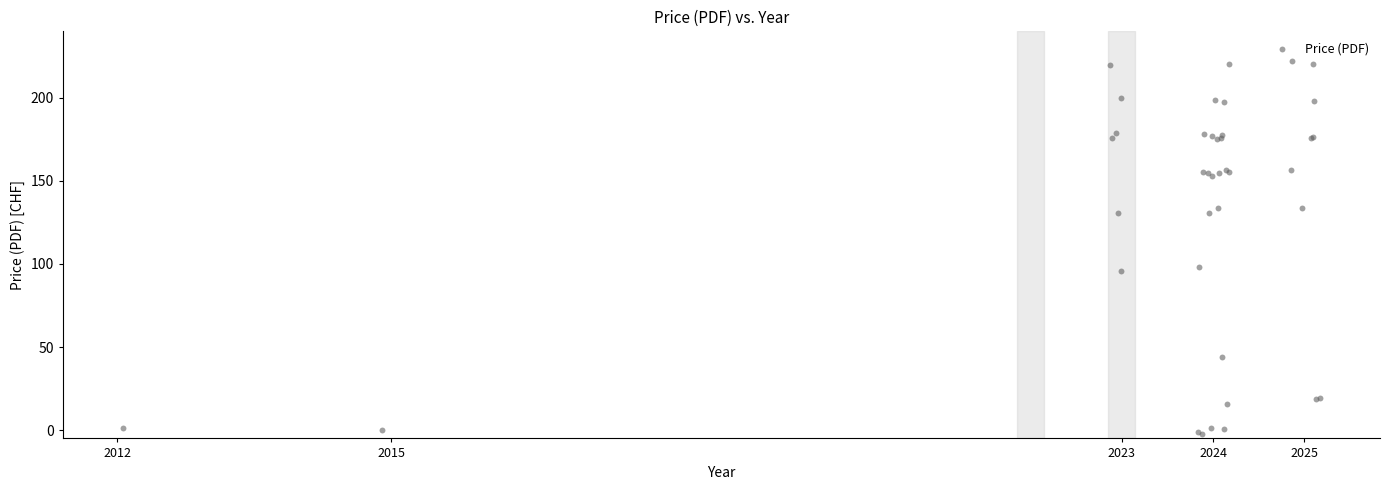

What Y value in the scatter plot is closest to 109?

98.3